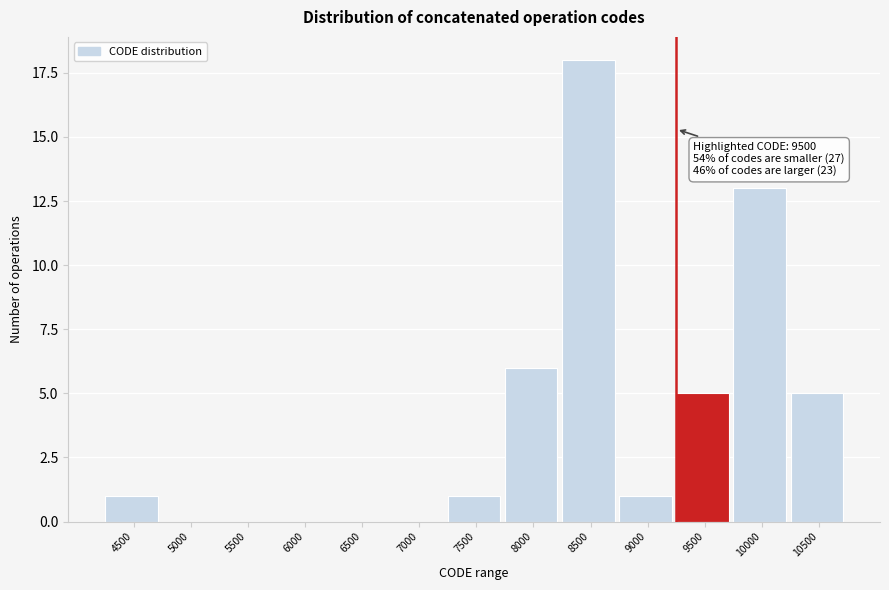

Reading left to right, extract all data points from this chart.

4500=1	5000=0	5500=0	6000=0	6500=0	7000=0	7500=1	8000=6	8500=18	9000=1	9500=5	10000=13	10500=5